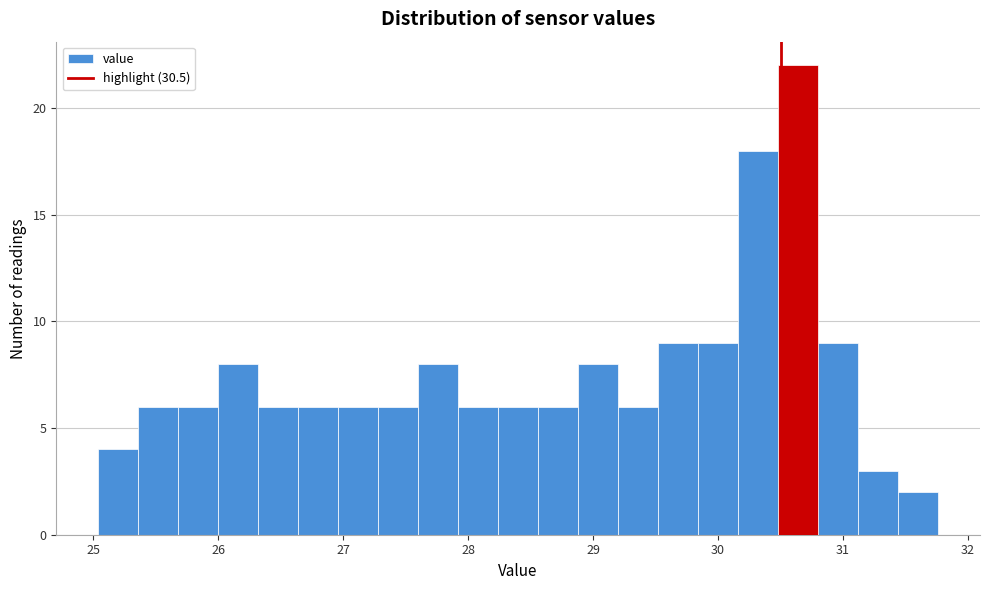

Read against the x-axis, roughly where is the centre of the tallest bar?

30.6